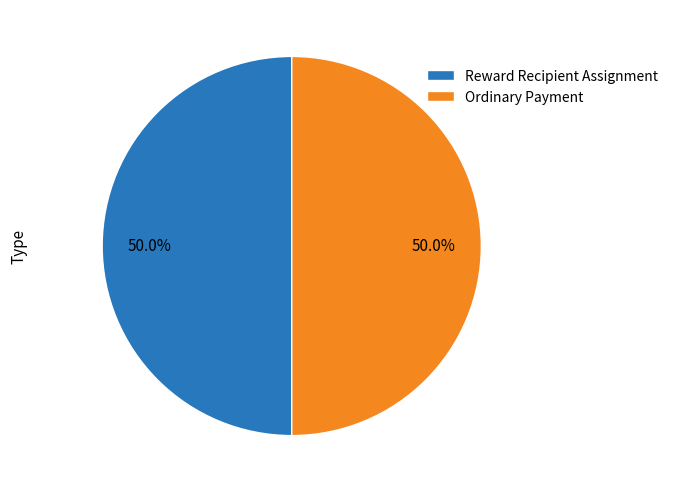

Combined, what portion of the pie is Ordinary Payment and Reward Recipient Assignment?

100.0%